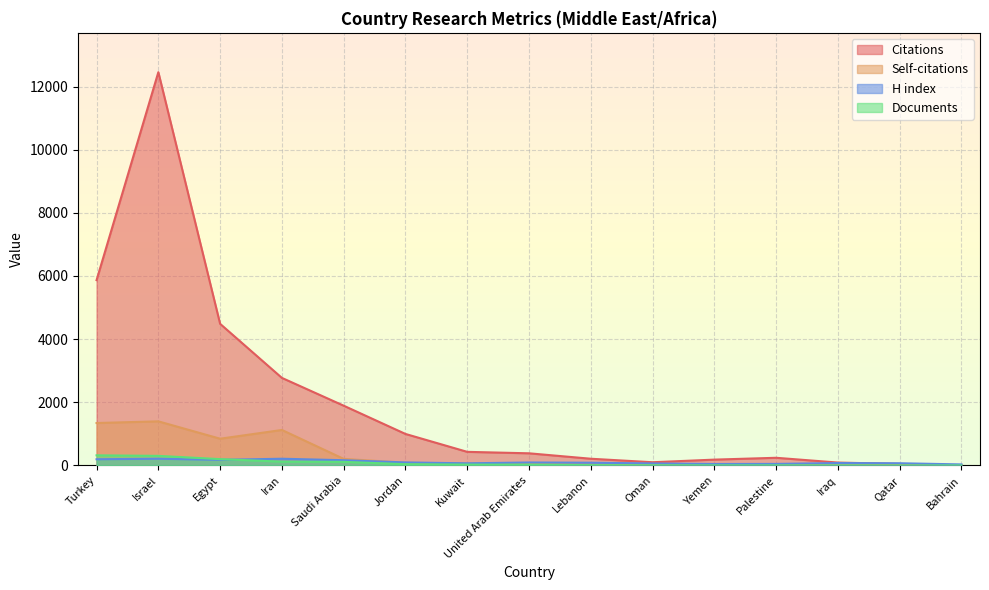

What is the maximum value for Documents?

320